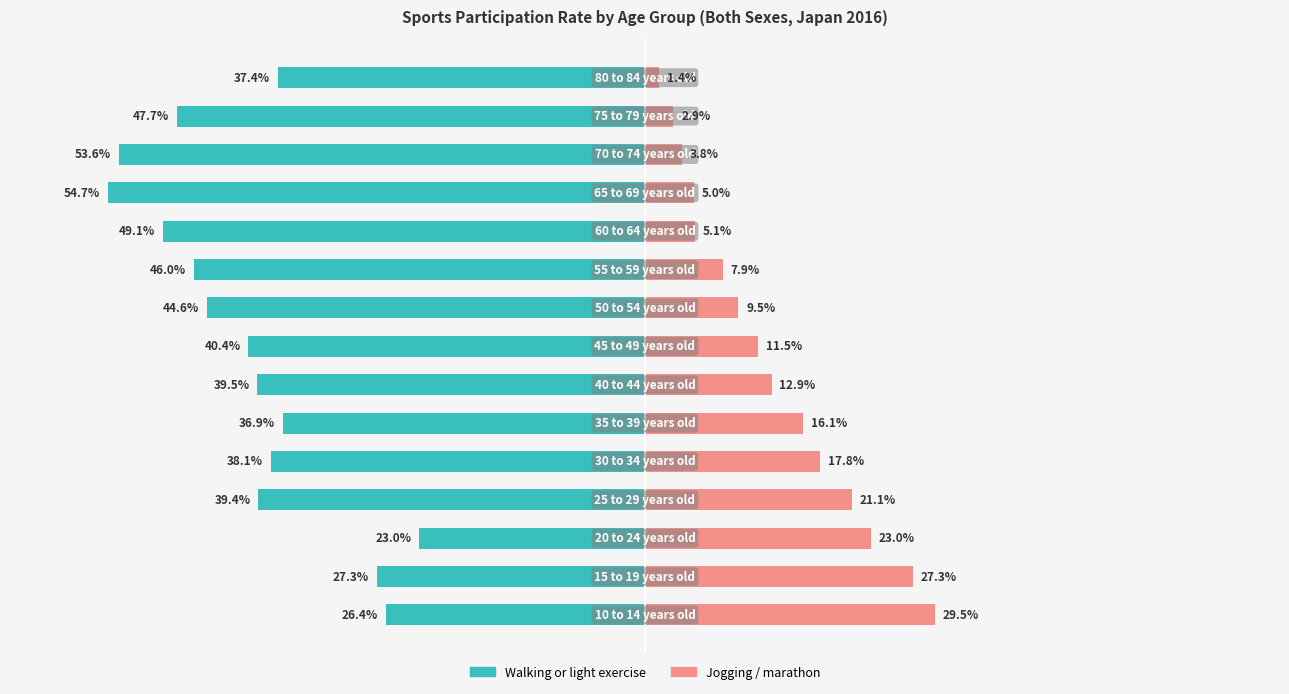

Is it true that Walking or light exercise equals -10.4 at 5?

False